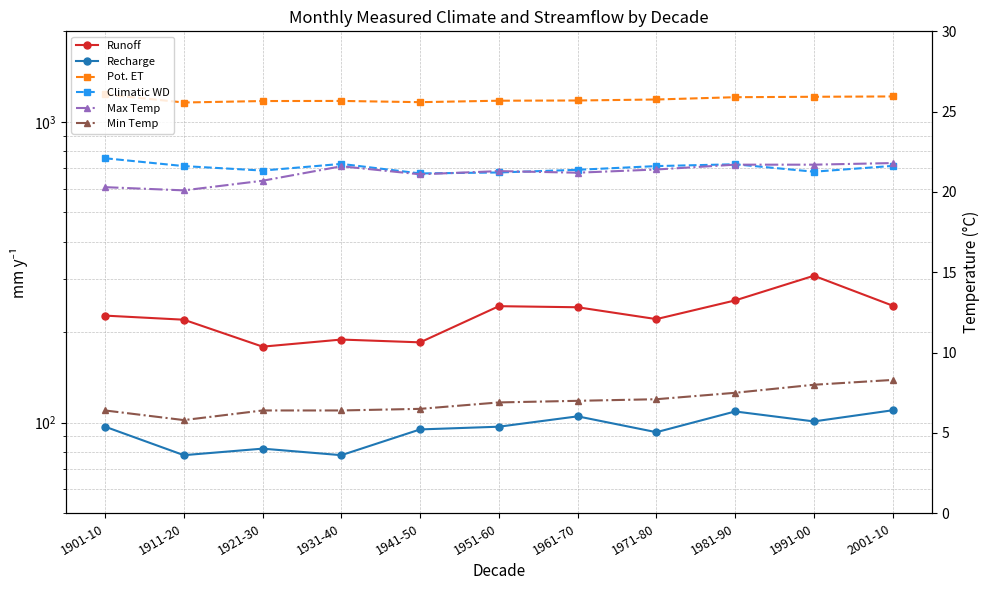

Read the Runoff value at 1981-90.

255.0